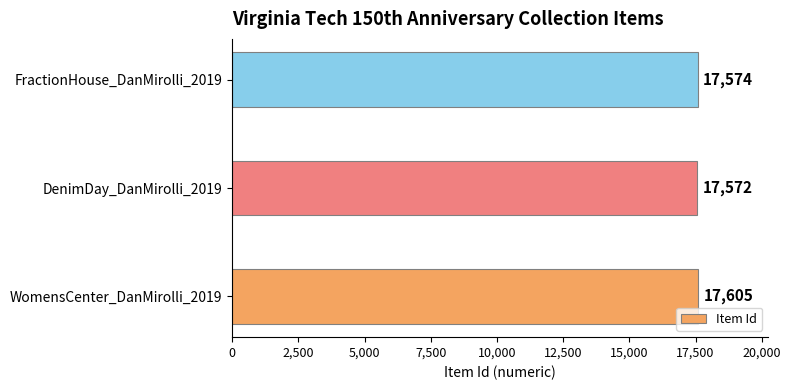

How many bars are there in total?

3